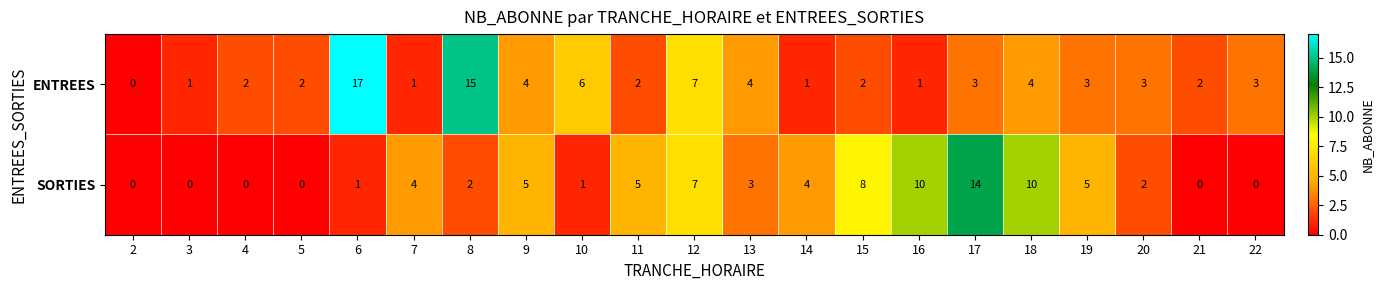

What is the difference between the highest and lowest values at 3?

1